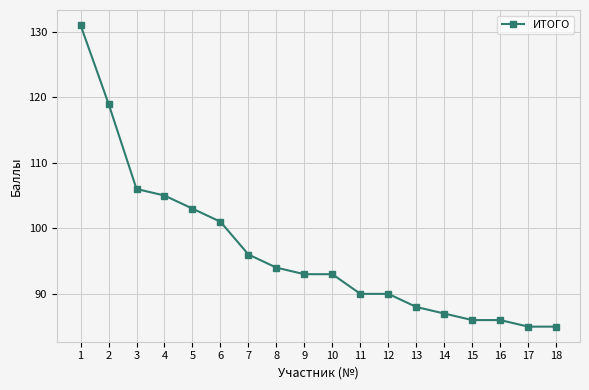

Where does the data first go above 93?

1